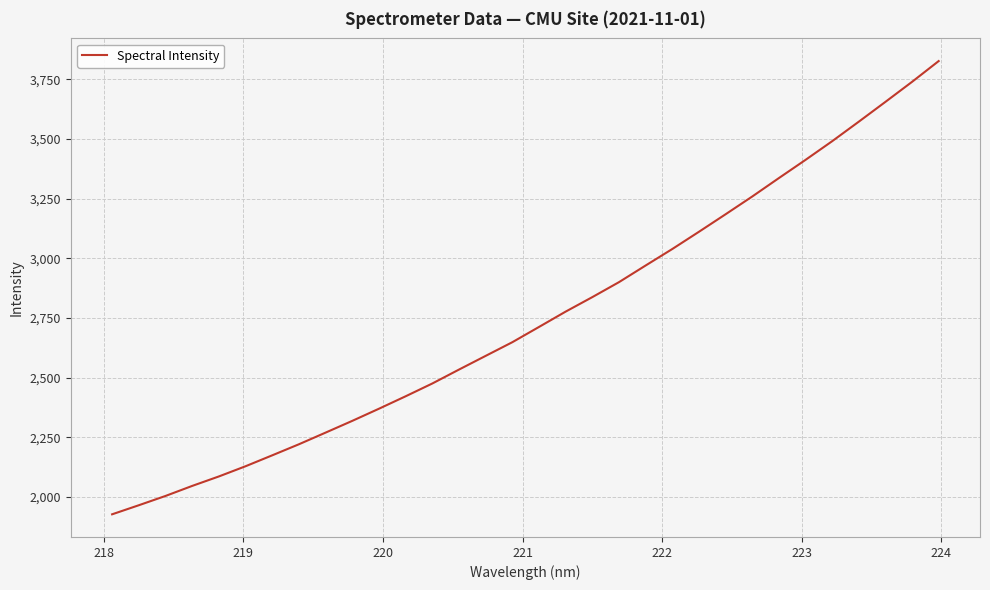

What is the difference between the maximum and minimum values?

1899.2